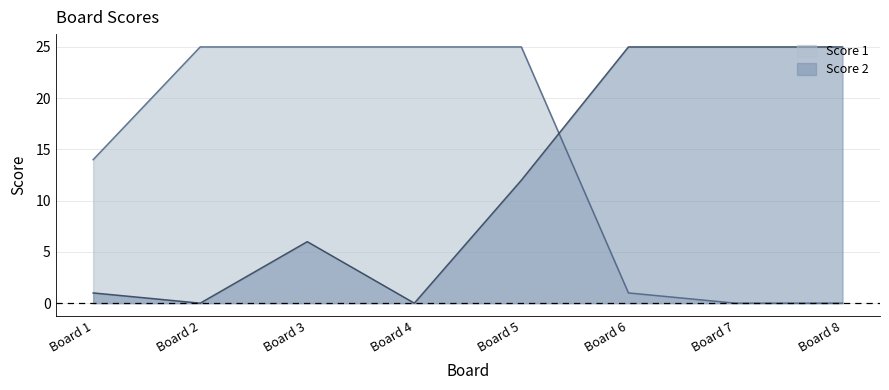

True or false: Score 1 has a value of 25 at Board 3.

True